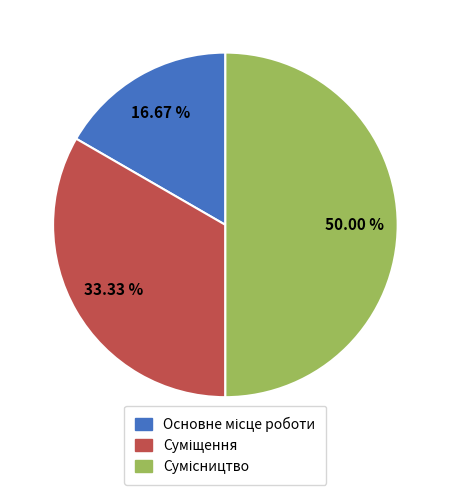

How many segments does this pie chart have?

3